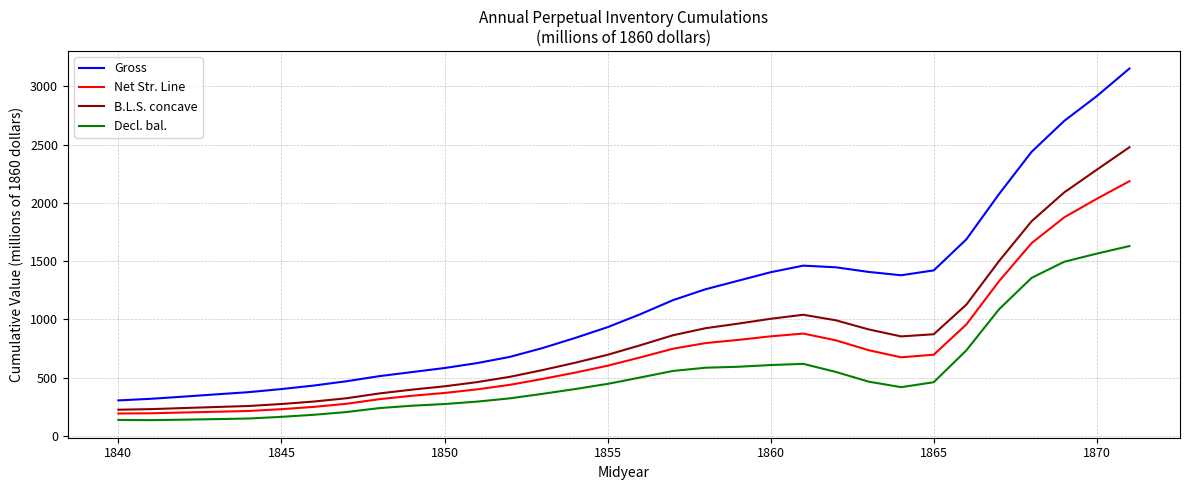

Does the chart display data point markers on the line(s)?

No